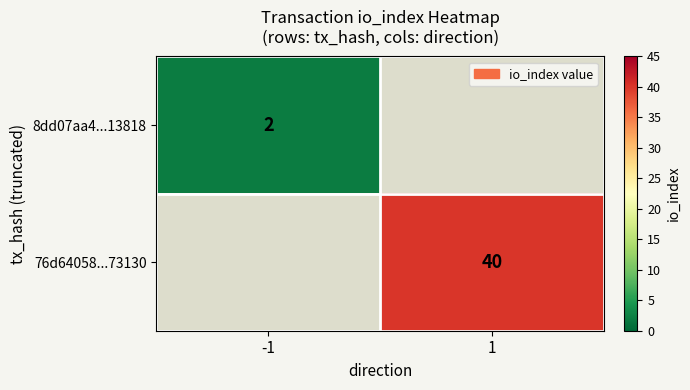

True or false: 76d64058...73130 has a value of 40 at 1.

True